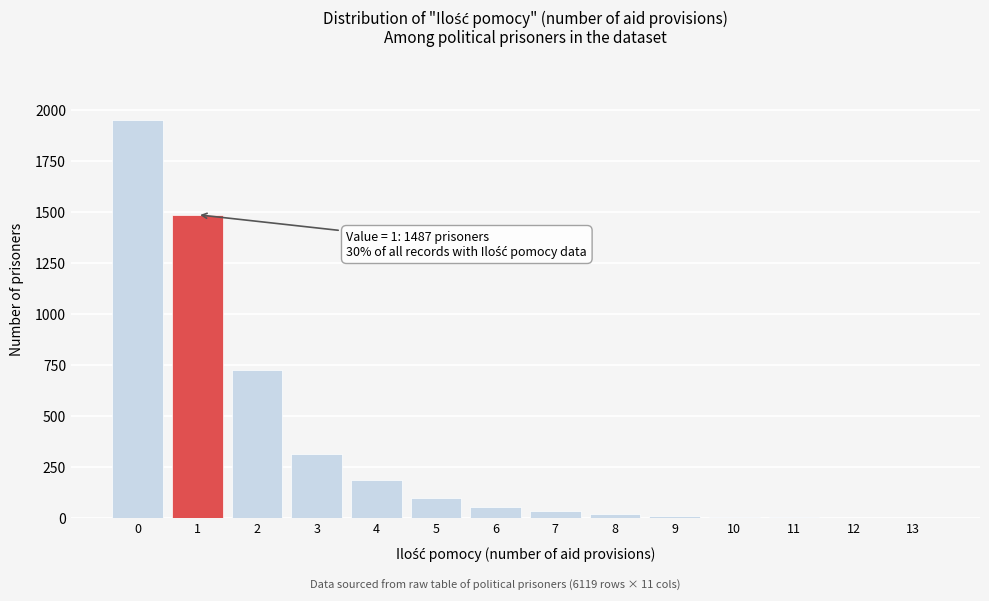

What is the ratio of the value at 2 to the value at 5?

7.4